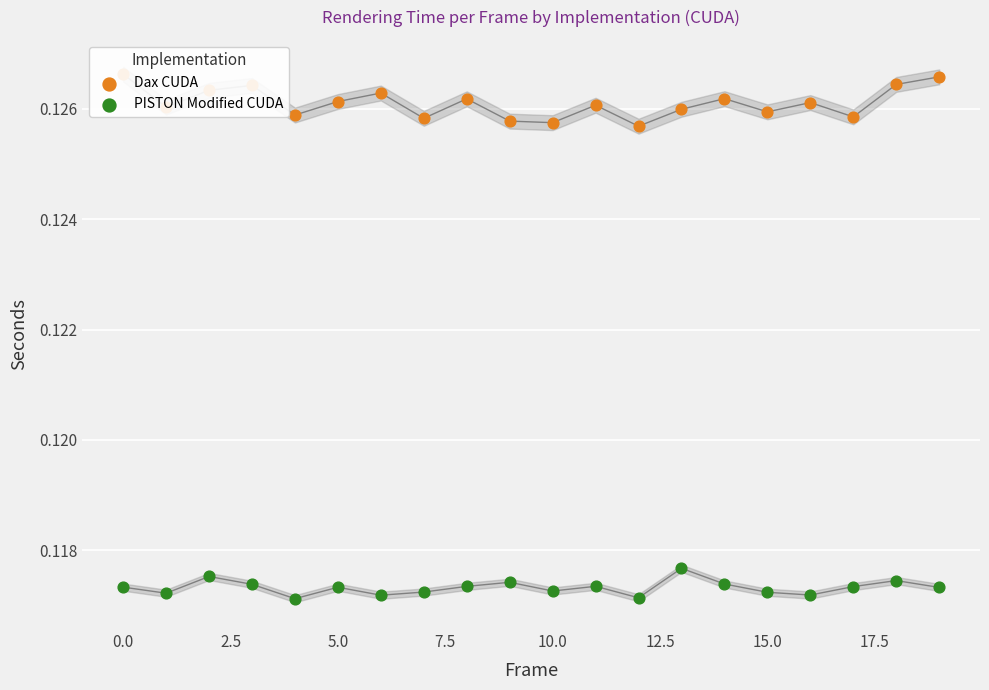

Which series contains the highest Y value?

Dax CUDA